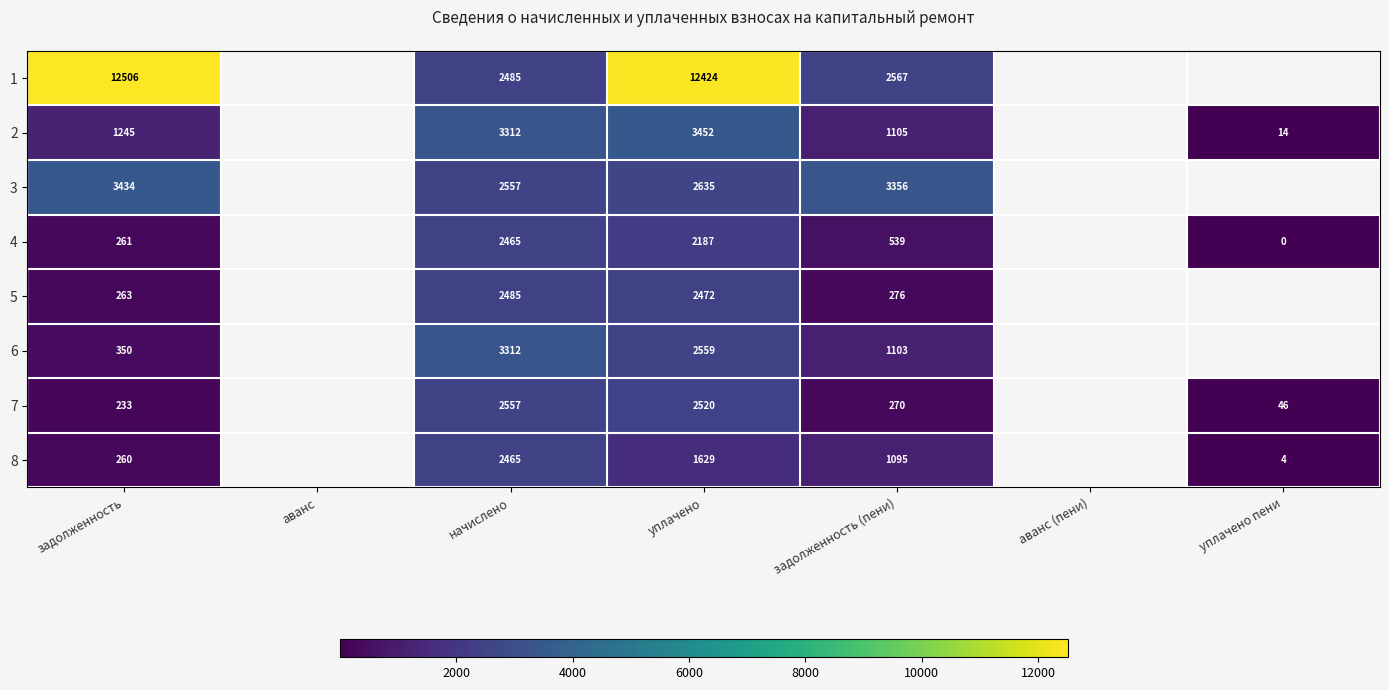

Which category has the lowest value across all series?

уплачено пени